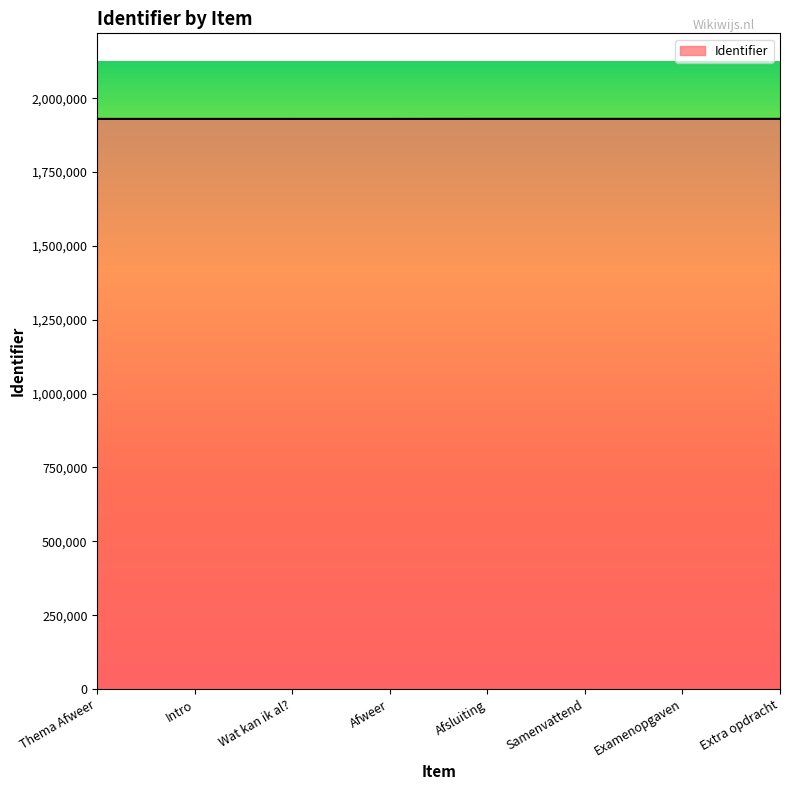

What is the sum of all values?

15438878